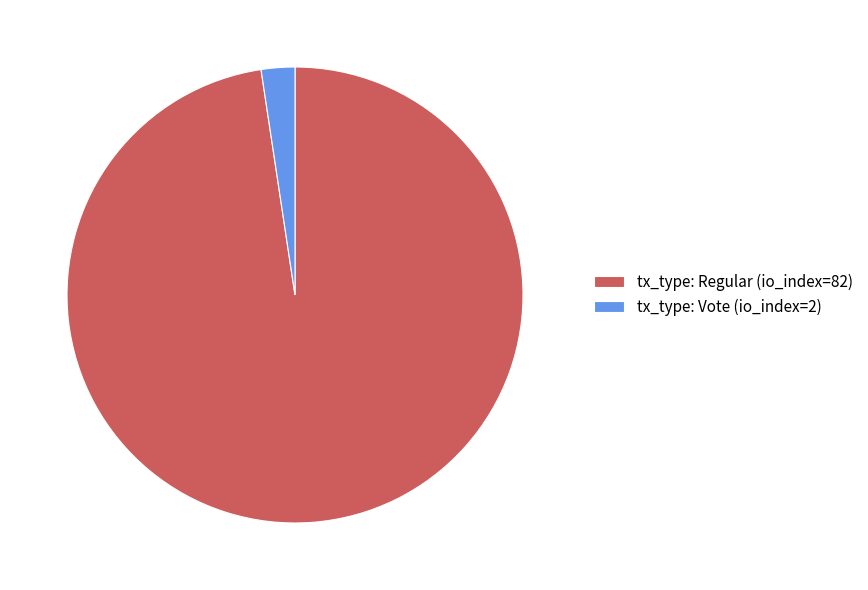

Is there any slice that represents more than half of the pie?

Yes